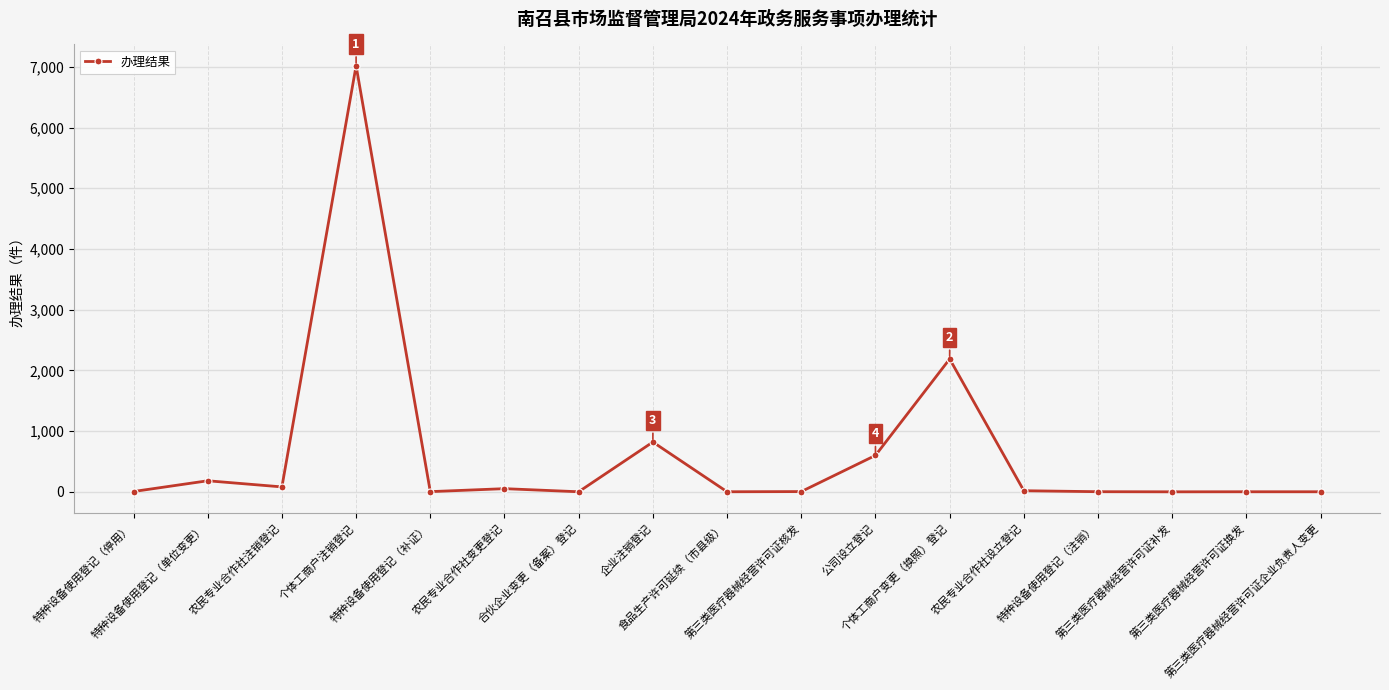

Approximately how many times larger is the value at 第三类医疗器械经营许可证换发 compared to 特种设备使用登记（注销）?

0.5